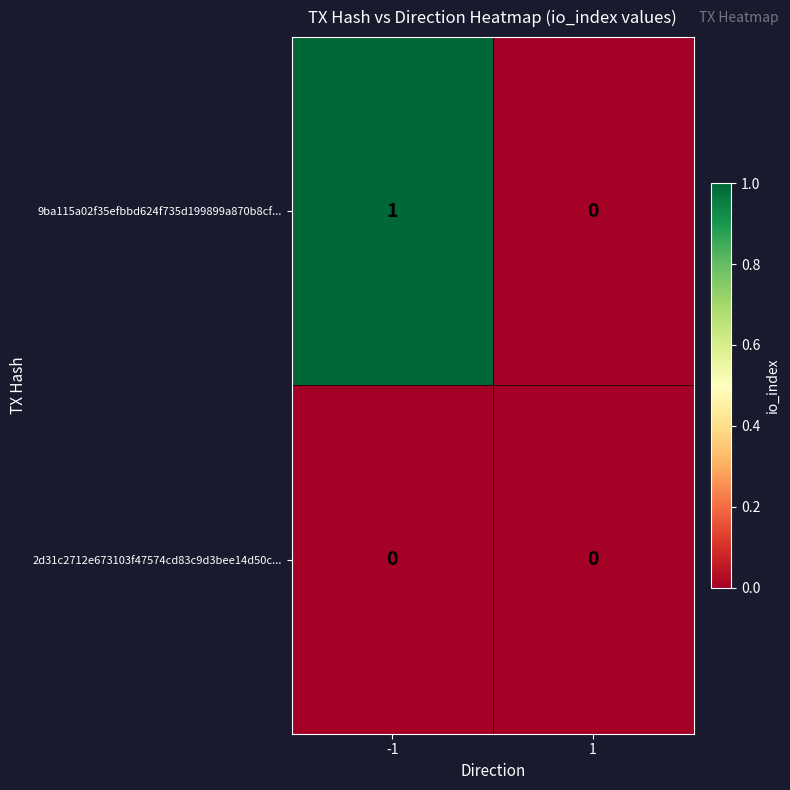

Reading right to left, list all the values displayed in this chart.

9ba115a02f35efbbd624f735d199899a870b8cf...: 1=0	-1=1
2d31c2712e673103f47574cd83c9d3bee14d50c...: 1=0	-1=0